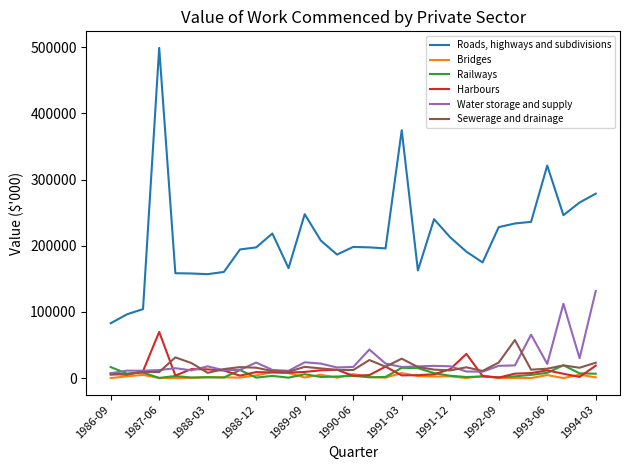

How many lines are shown in the chart?

6